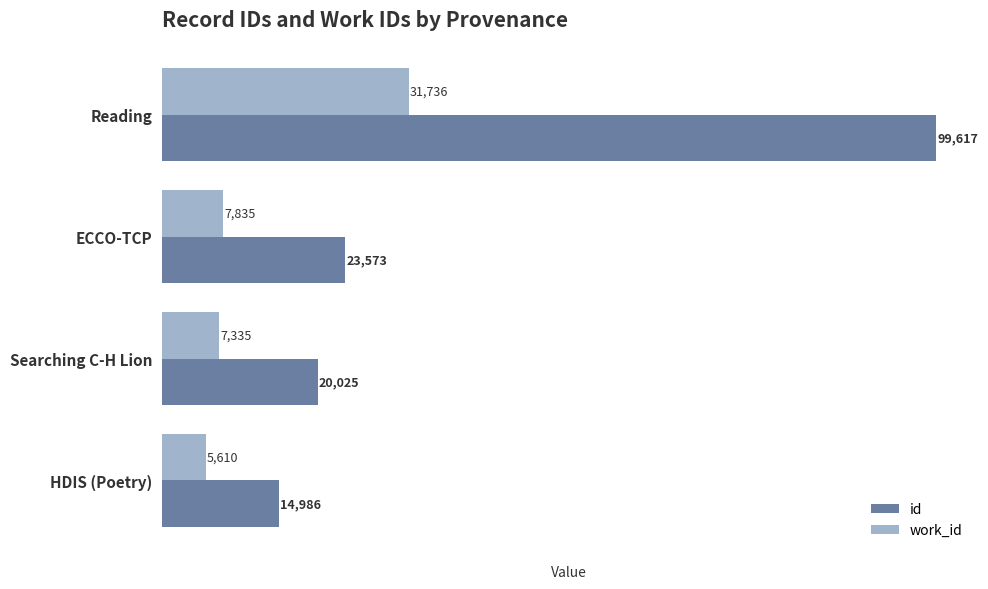

What are all the series names shown in the legend?

id, work_id